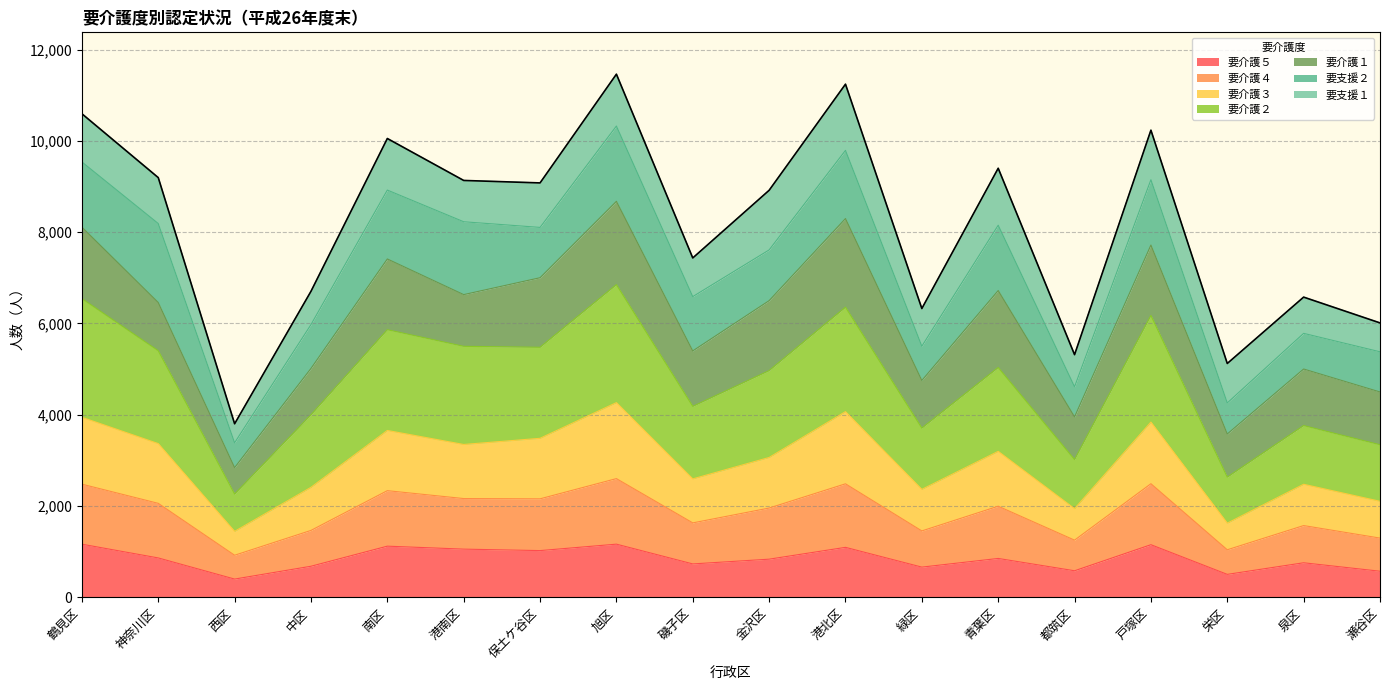

How many interior local peaks does the 要介護５ series have?

6